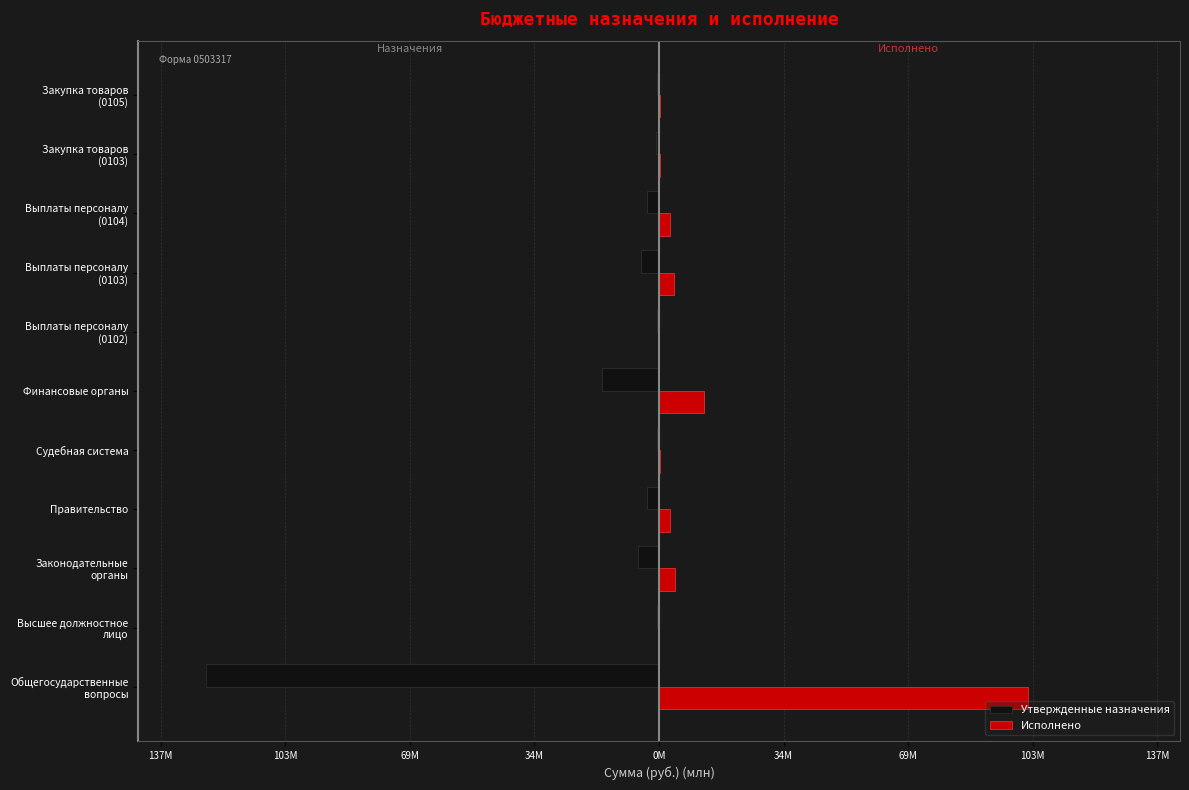

Rank the series by their average value, from lowest to highest.

Утвержденные назначения, Исполнено